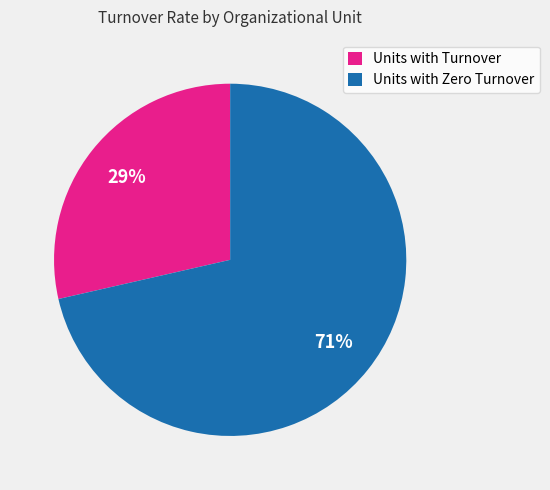

Rank the categories by value from highest to lowest.

Units with Zero Turnover, Units with Turnover